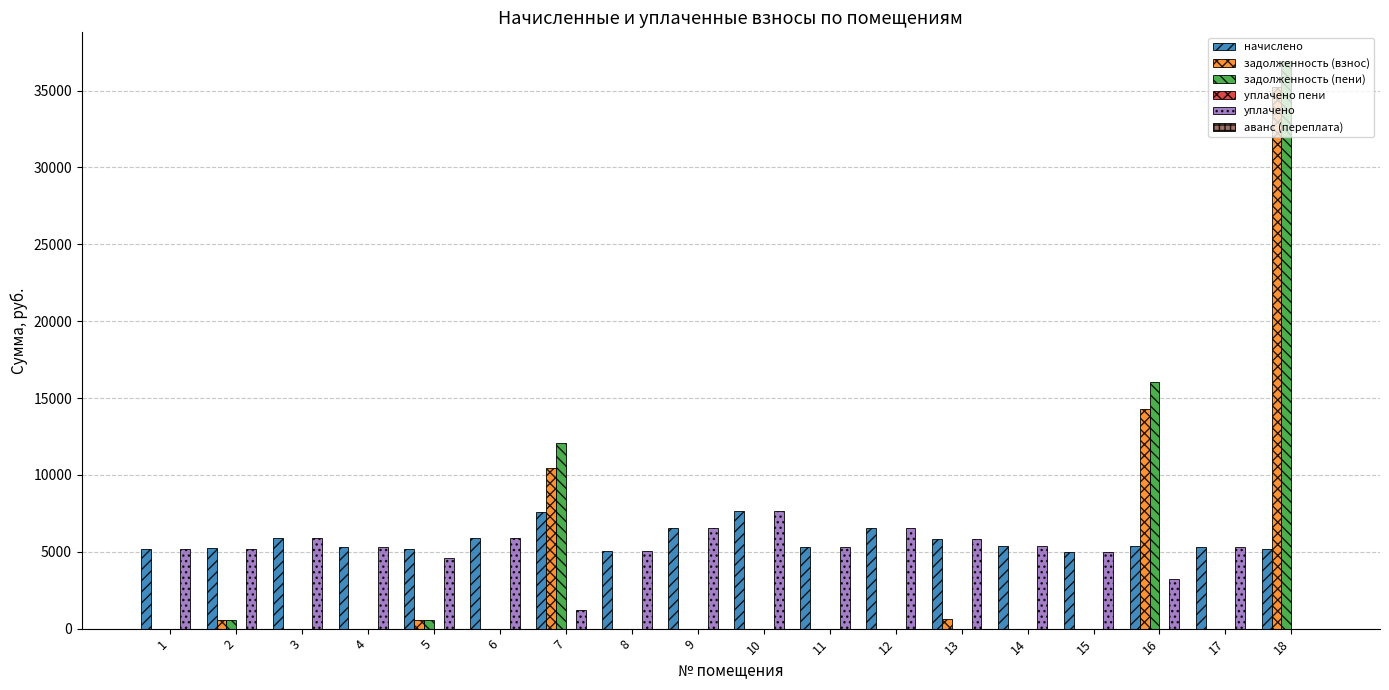

At which label does начислено first exceed 5345?

3